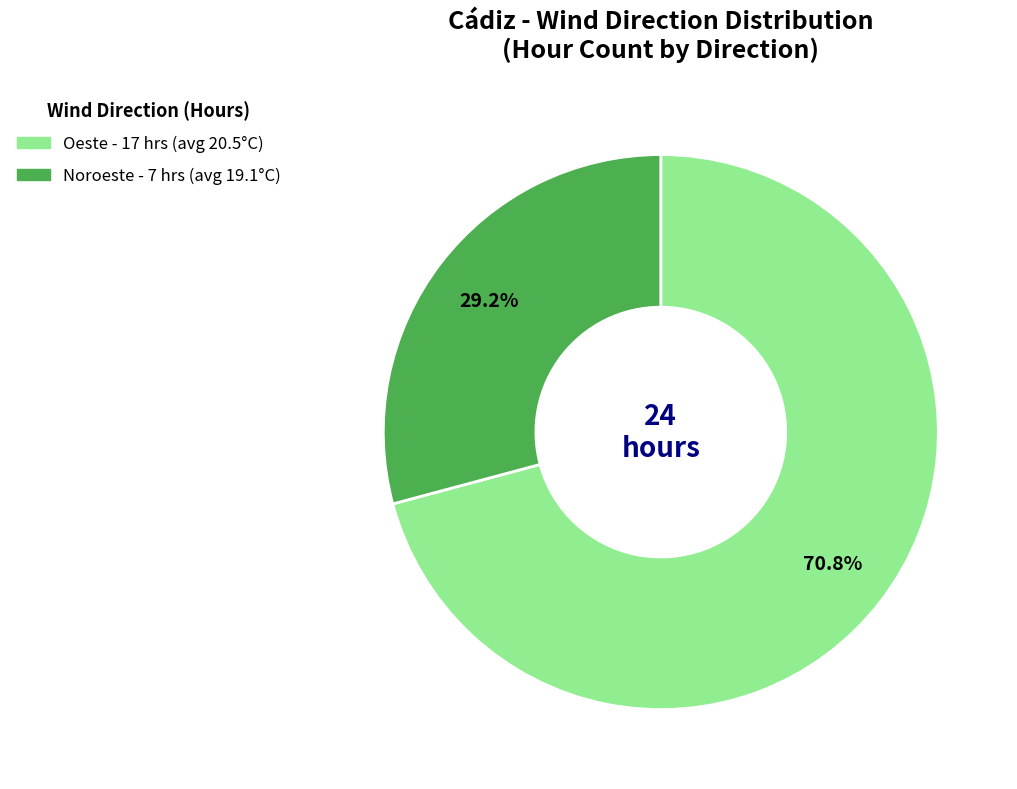

To the nearest percent, what portion does Oeste represent?

71%